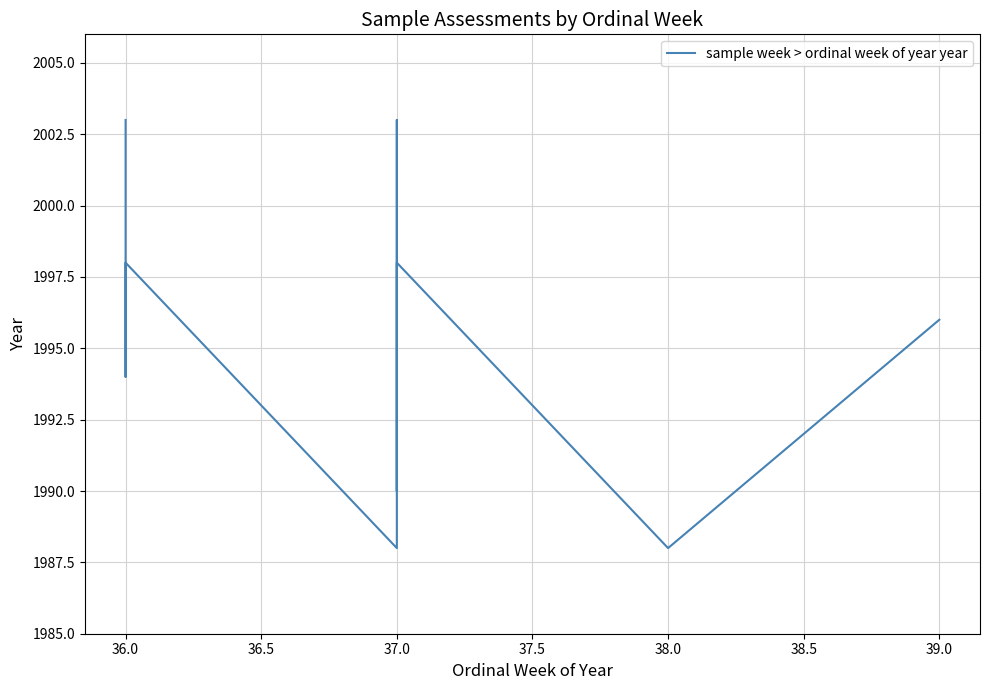

Count the number of categories in the chart.

10